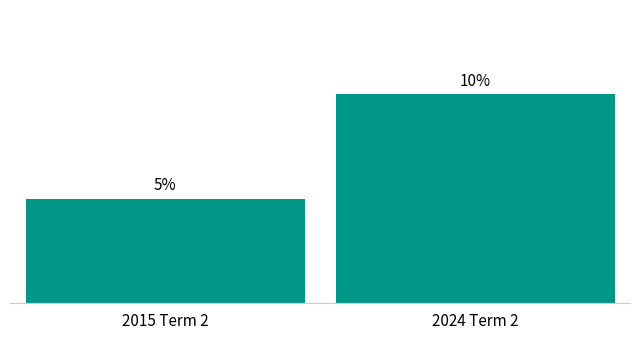

Which category has the highest value across all series?

2024 Term 2